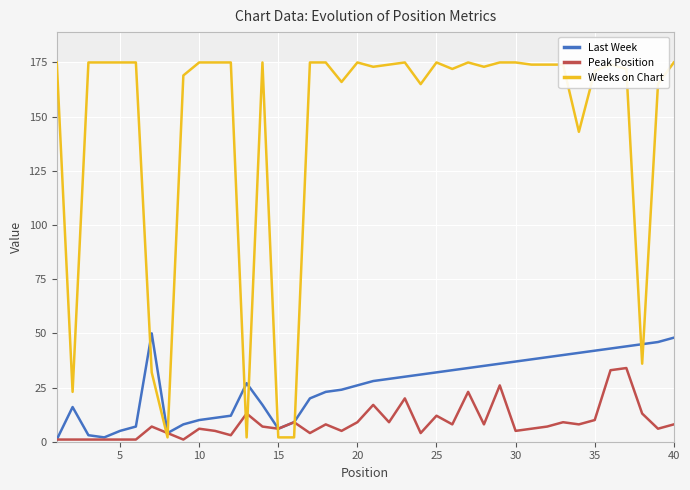

What is the maximum value shown in the chart?

175